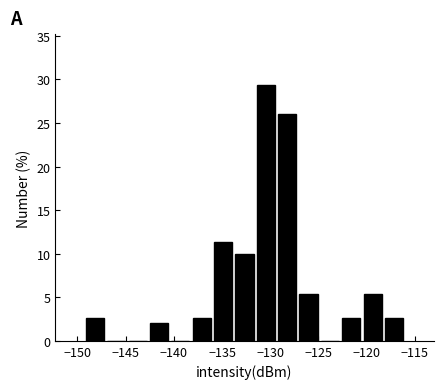

Reading left to right, list every bar in this chart as the range it spans on the x-axis followed by its height. Neither the bar edges nor the heights are printed on the chart, so give them approximately, as read against the axes.

-149.5 to -147.0: 2.5
-147.0 to -145.0: 0
-145.0 to -142.5: 0
-142.5 to -140.5: 2.0
-140.5 to -138.0: 0
-138.0 to -136.0: 2.5
-136.0 to -134.0: 11.5
-134.0 to -131.5: 10.0
-131.5 to -129.5: 29.5
-129.5 to -127.0: 26.0
-127.0 to -125.0: 5.5
-125.0 to -122.5: 0
-122.5 to -120.5: 2.5
-120.5 to -118.5: 5.5
-118.5 to -116.0: 2.5